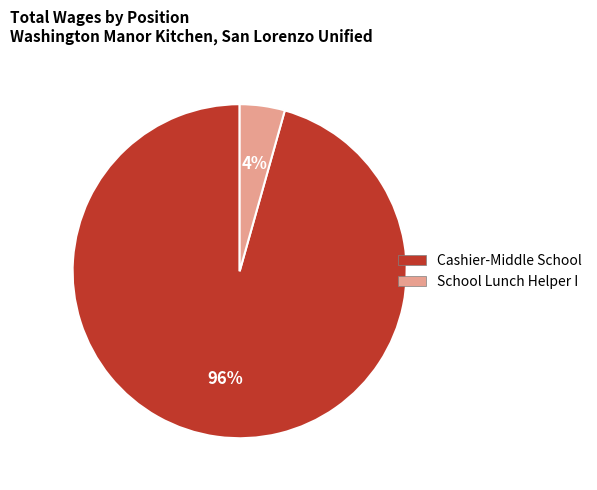

How many segments does this pie chart have?

2